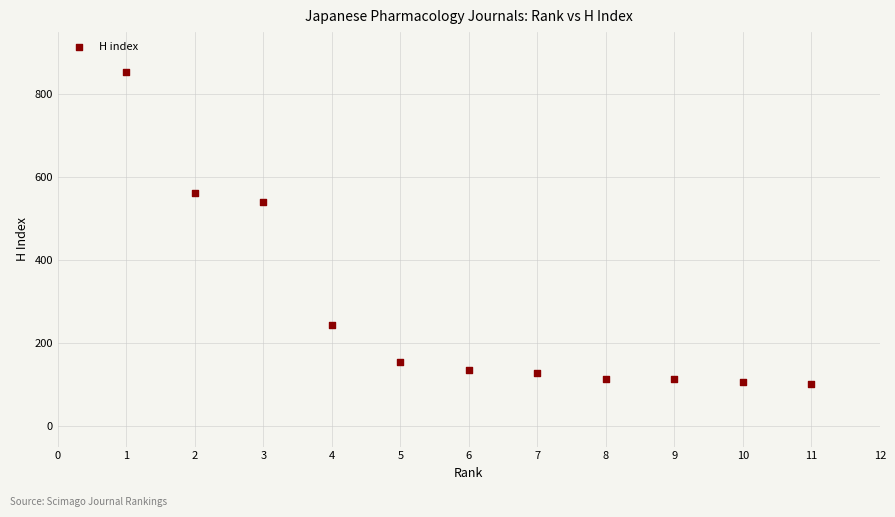

What Y value in the scatter plot is closest to 477?

541